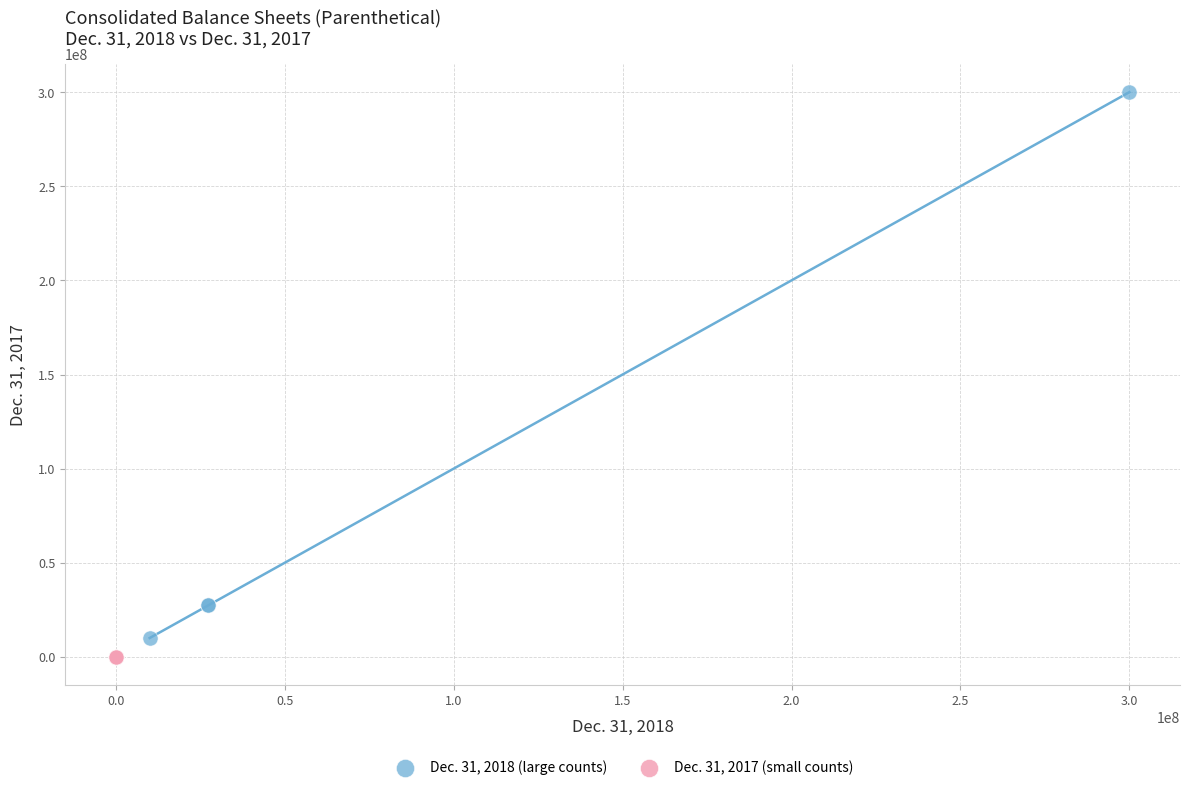

Which series contains the lowest Y value?

Dec. 31, 2017 (small counts)